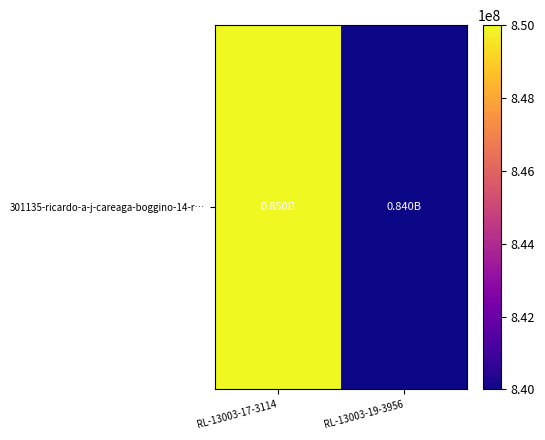

At which label is the value closest to 845000000?

RL-13003-17-3114